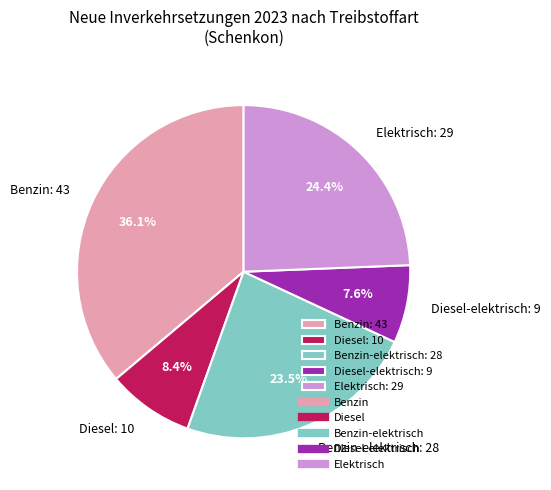

Does Diesel-elektrisch: 9 account for over 50% of the chart?

No